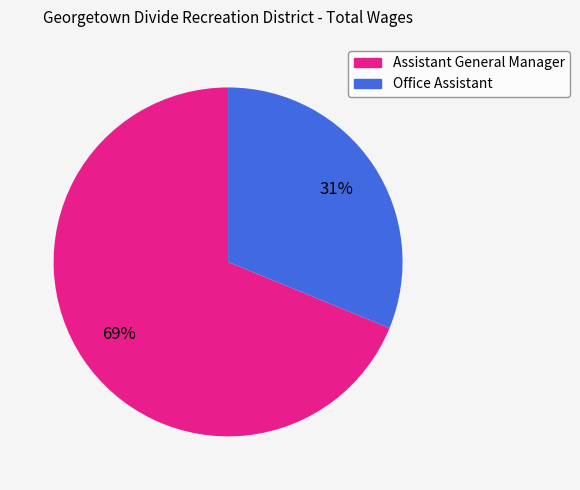

To the nearest percent, what portion does Office Assistant represent?

31%